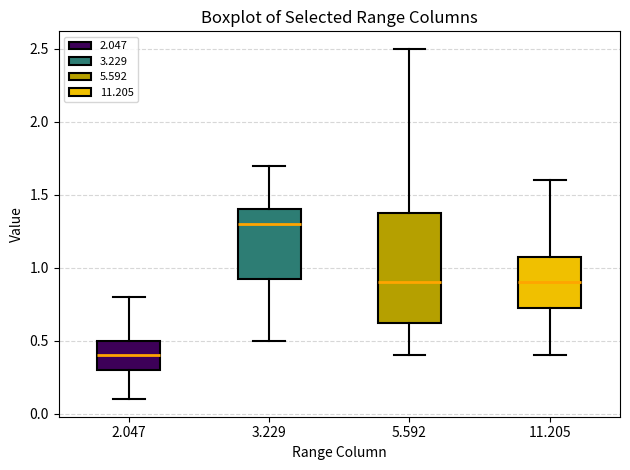

Reading left to right, transcribe this box plot: for each box, give where its median line is, the range the box spans, and where its two whiskers end, as read against the y-axis. The values are not printed on the chart, so give them approximately, as read against the axis.

2.047: median 0.40, box 0.30 to 0.50, whiskers 0.10 to 0.80
3.229: median 1.30, box 0.95 to 1.40, whiskers 0.50 to 1.70
5.592: median 0.90, box 0.65 to 1.40, whiskers 0.40 to 2.50
11.205: median 0.90, box 0.75 to 1.10, whiskers 0.40 to 1.60